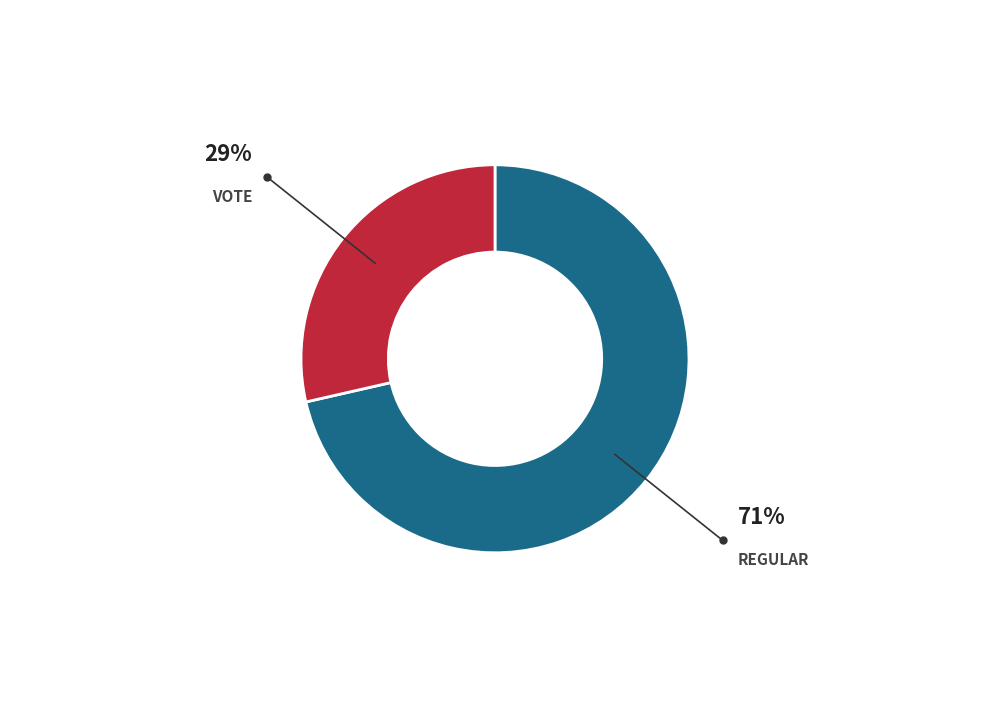

How many slices are in this pie chart?

2